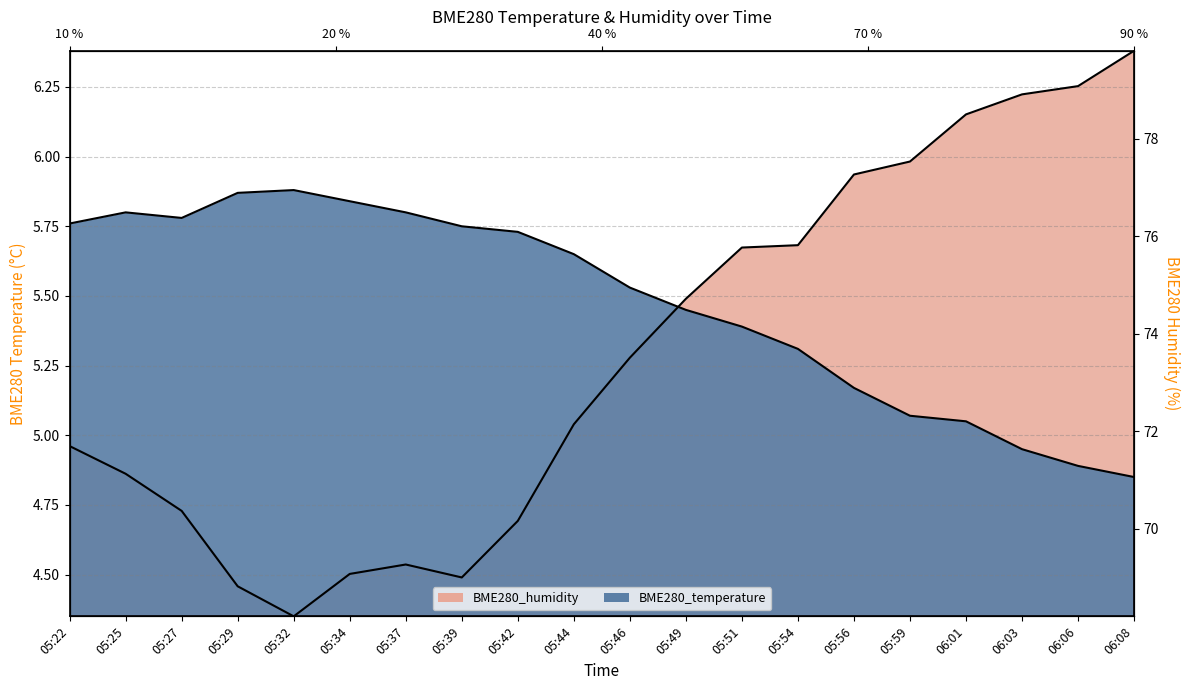

At how many categories does at least one series exceed 5?

20